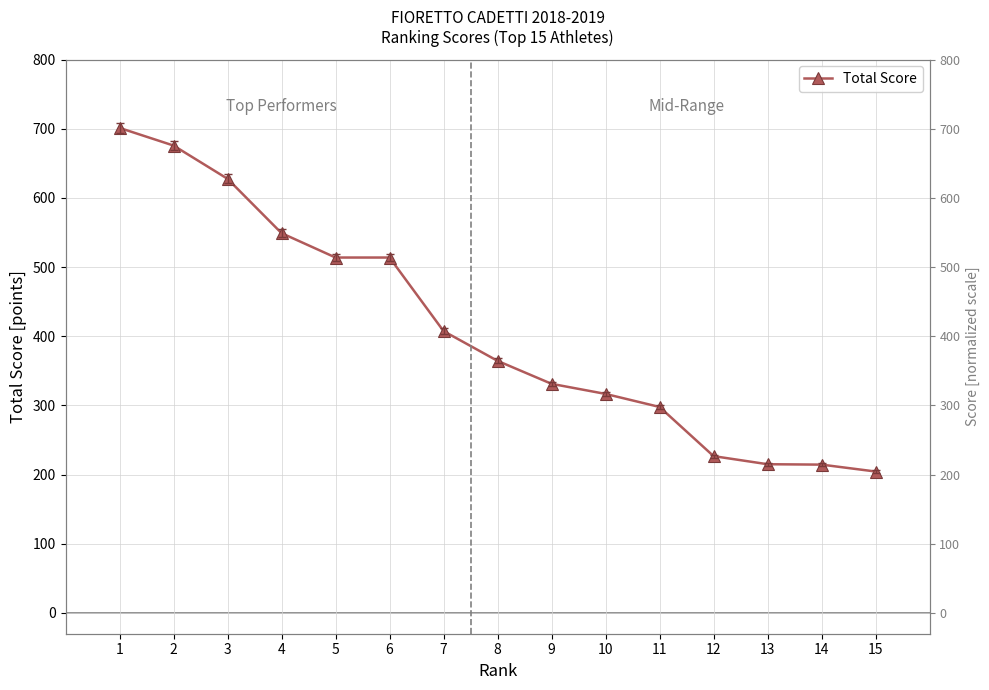

The value at 7 is 229.7. True or false?

False